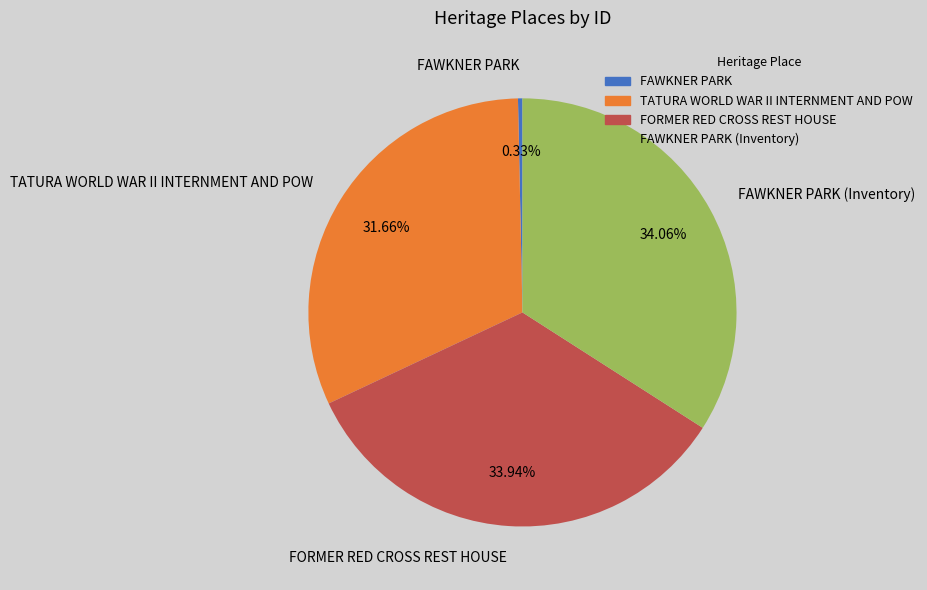

Which slice is the smallest?

FAWKNER PARK